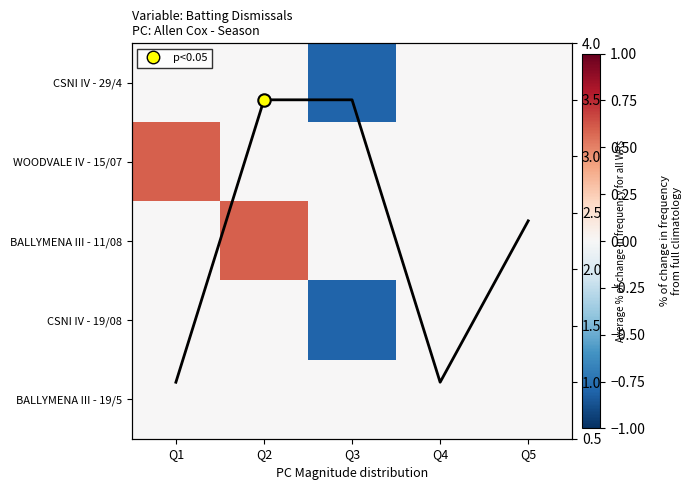

The BALLYMENA III - 19/5 series shows 0.0 at Q5. True or false?

True